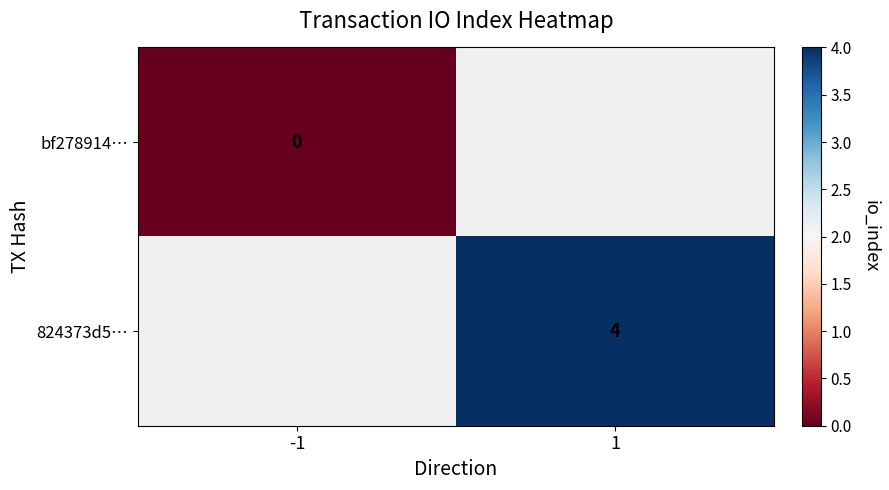

True or false: 824373d5… has a value of 2 at 1.

False